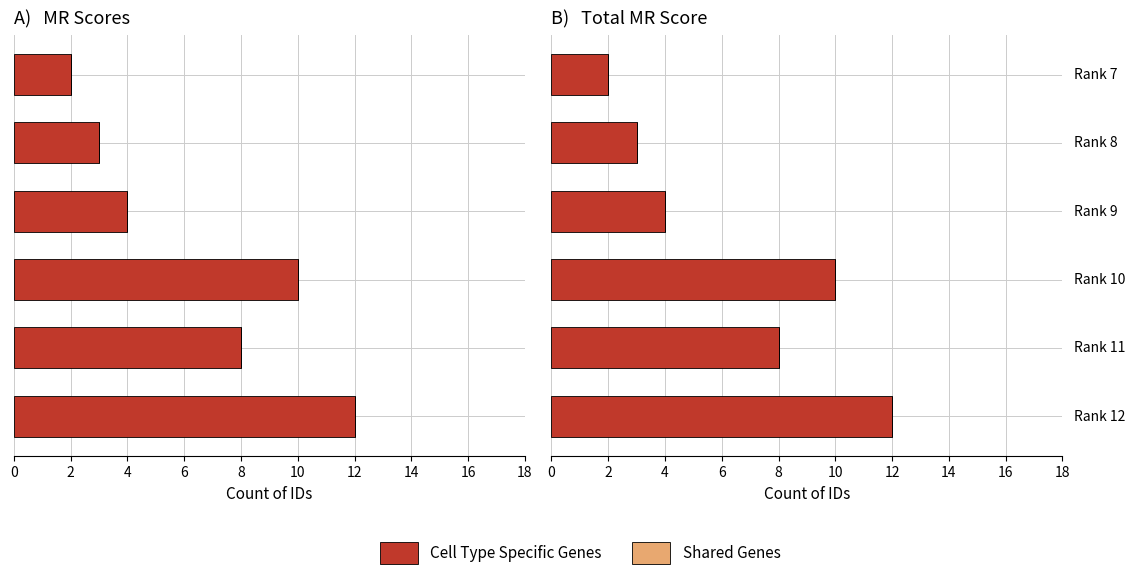

How many values in the Cell Type Specific Genes series are below 8?

3